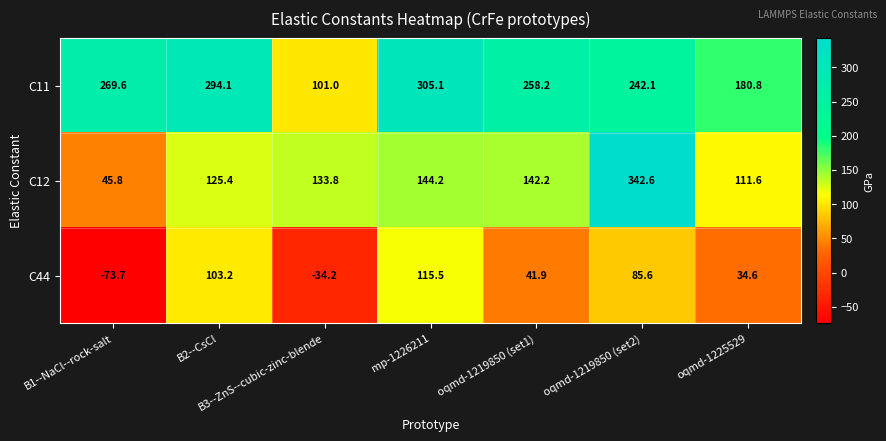

The value of C44 at oqmd-1219850 (set2) is 149.9. True or false?

False